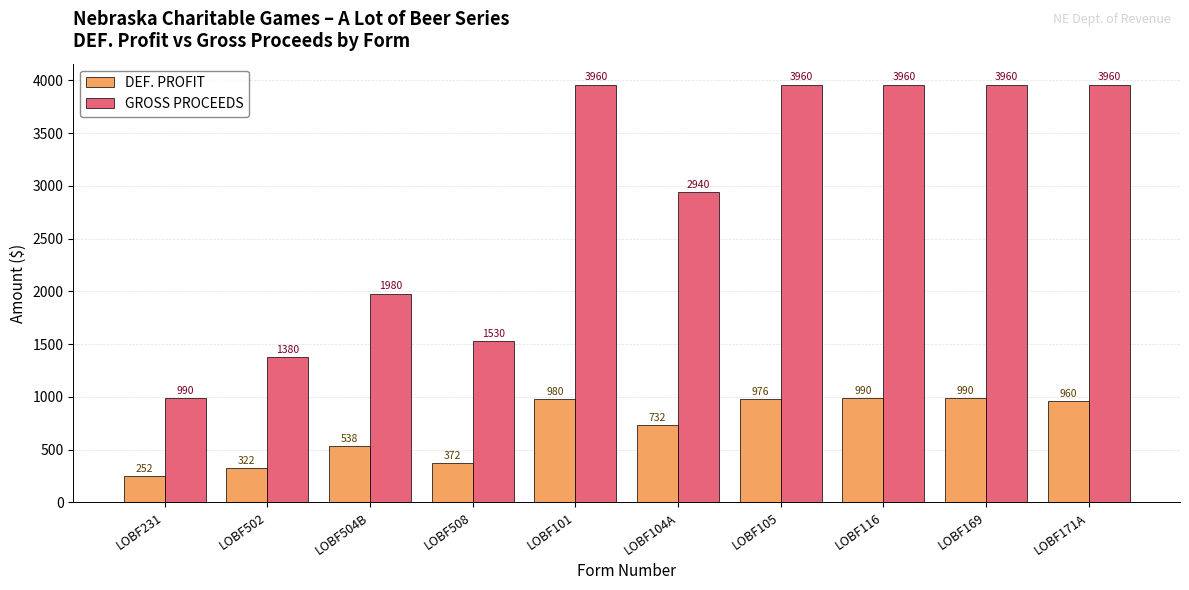

What is the smallest value displayed?

252